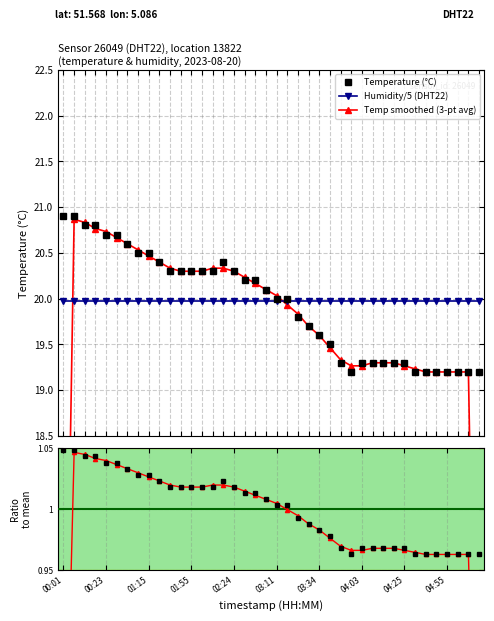

Rank the categories by value from highest to lowest.

00:01, 00:06, 00:12, 00:17, 00:23, 00:29, 00:40, 01:03, 01:15, 01:32, 02:13, 01:44, 01:50, 01:55, 02:02, 02:07, 02:24, 02:36, 02:41, 03:05, 03:11, 03:17, 03:23, 03:29, 03:34, 03:40, 03:51, 04:03, 04:08, 04:14, 04:20, 04:25, 03:57, 04:31, 04:43, 04:49, 04:55, 05:00, 05:12, 05:24